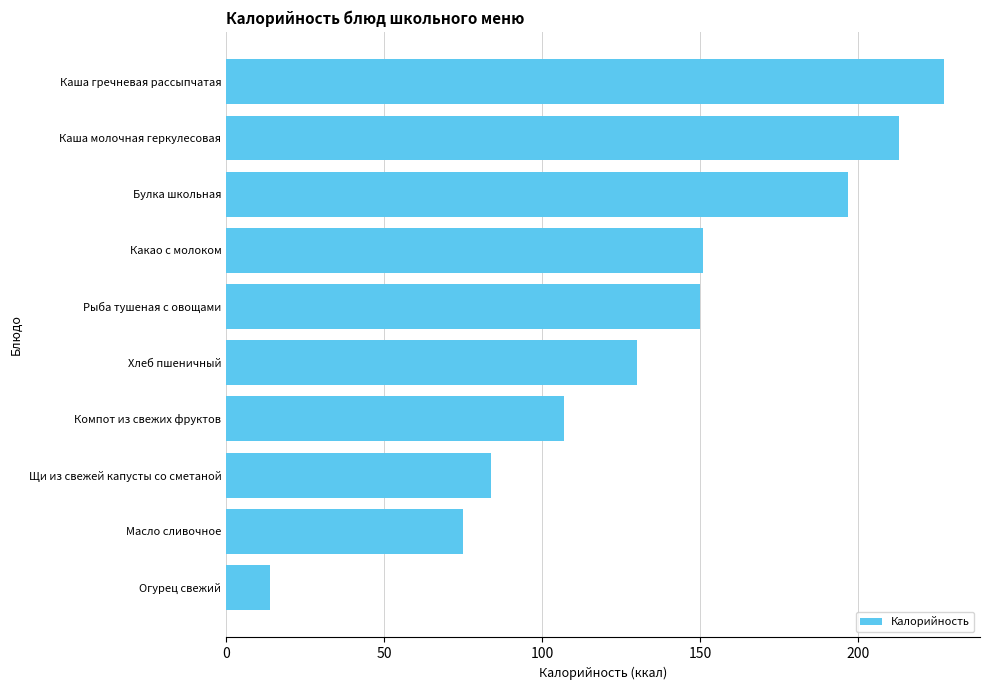

What is the difference between the maximum and minimum values?

213.3